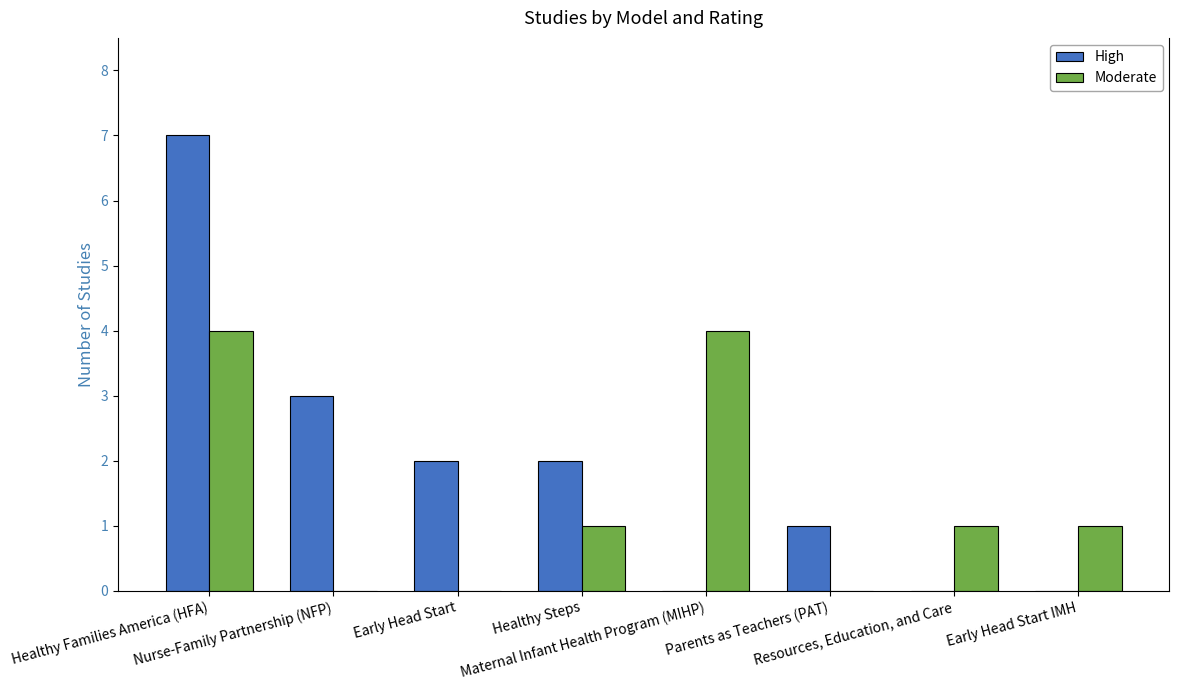

What is the sum of all High values?

15